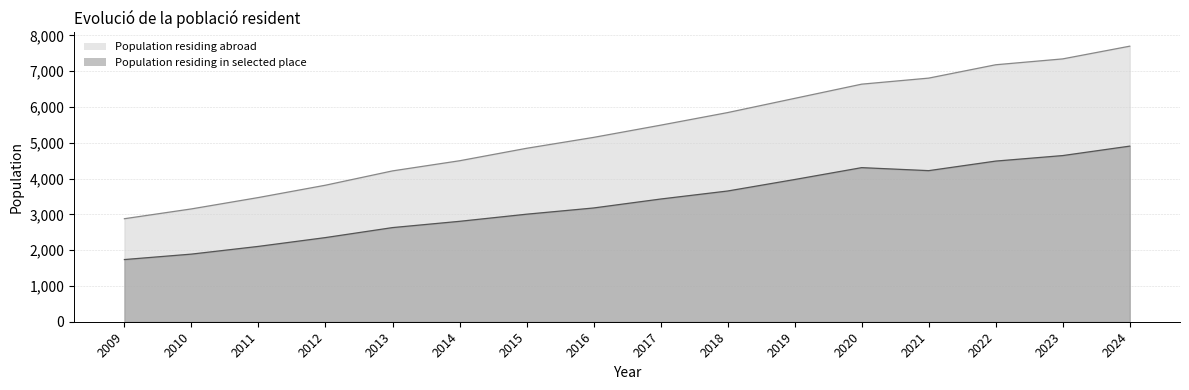

What is the average value of the Population residing abroad series?

5329